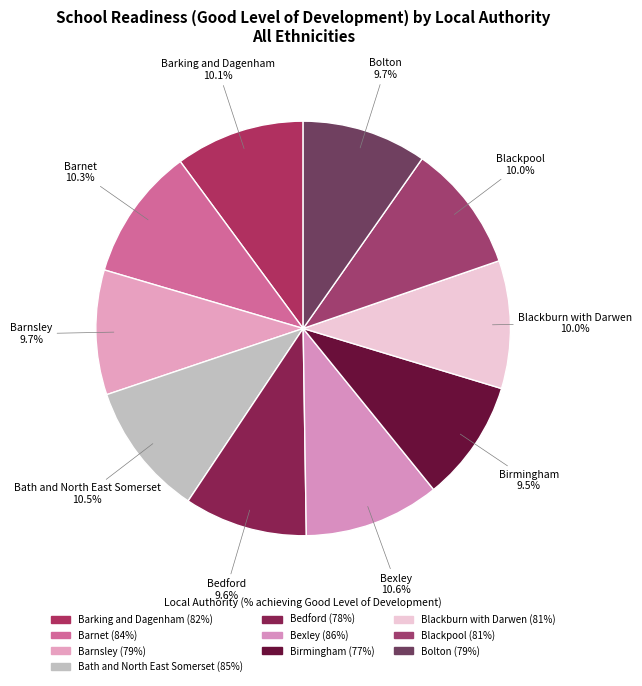

To the nearest percent, what portion does Bath and North East Somerset represent?

10%